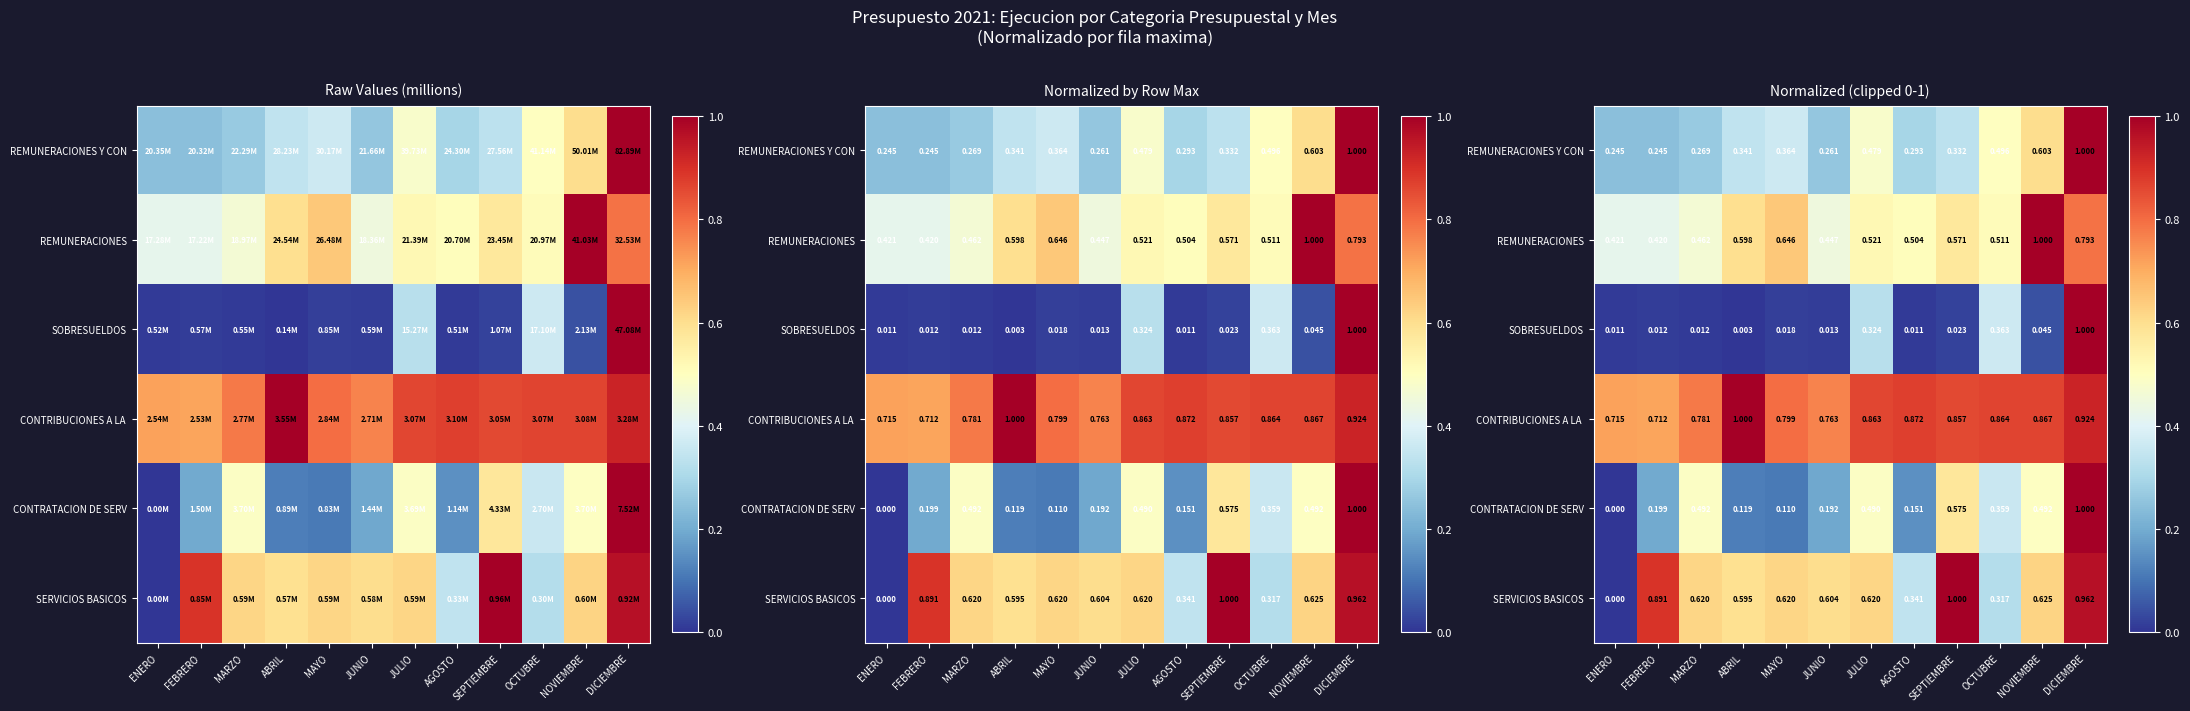

At which category does the chart reach its peak across all series?

DICIEMBRE